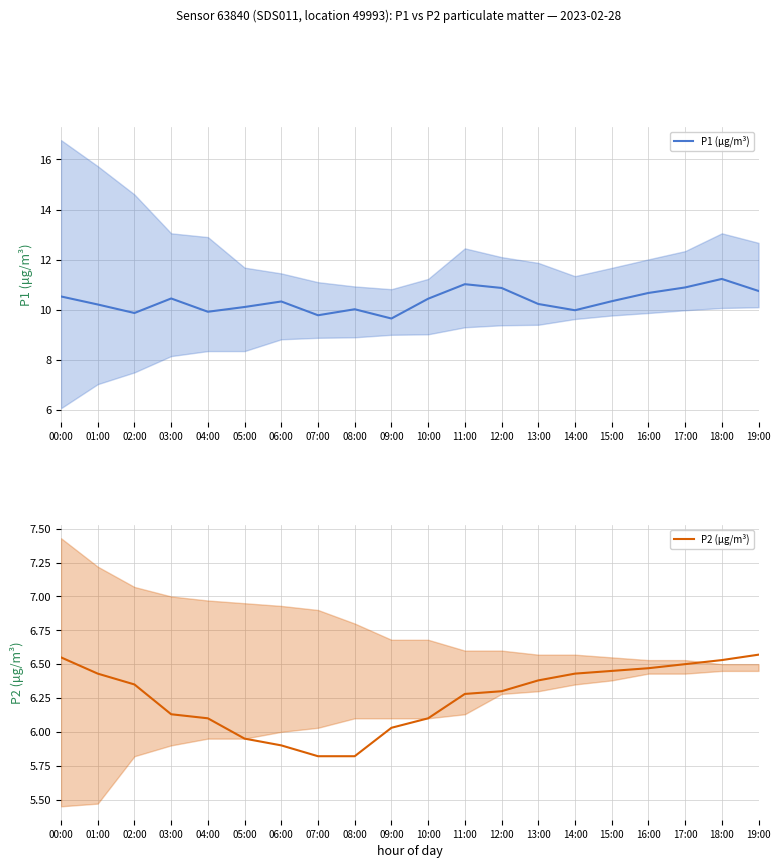

What is the spread (max minus min) of values at 15:00?

3.9